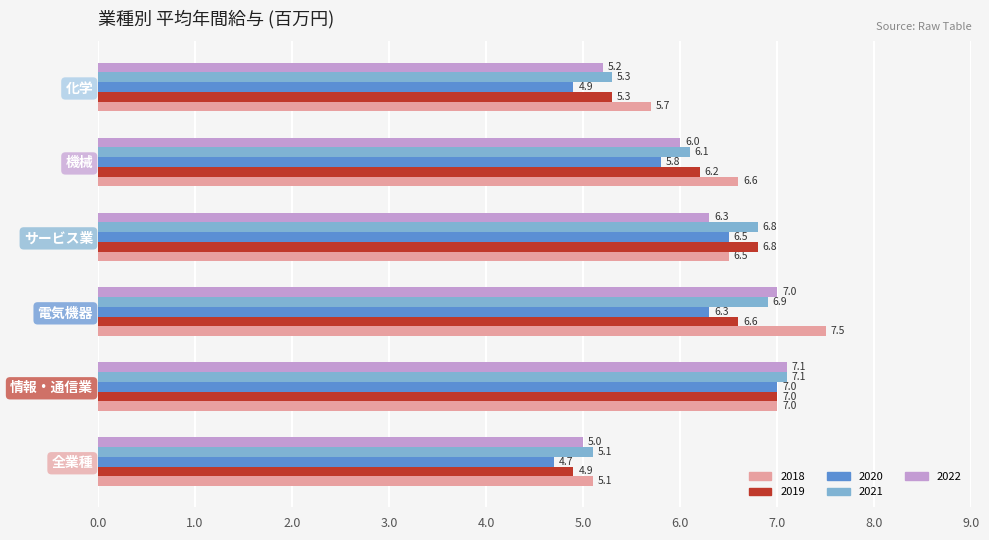

What is the total value across all series at 電気機器?

34.3